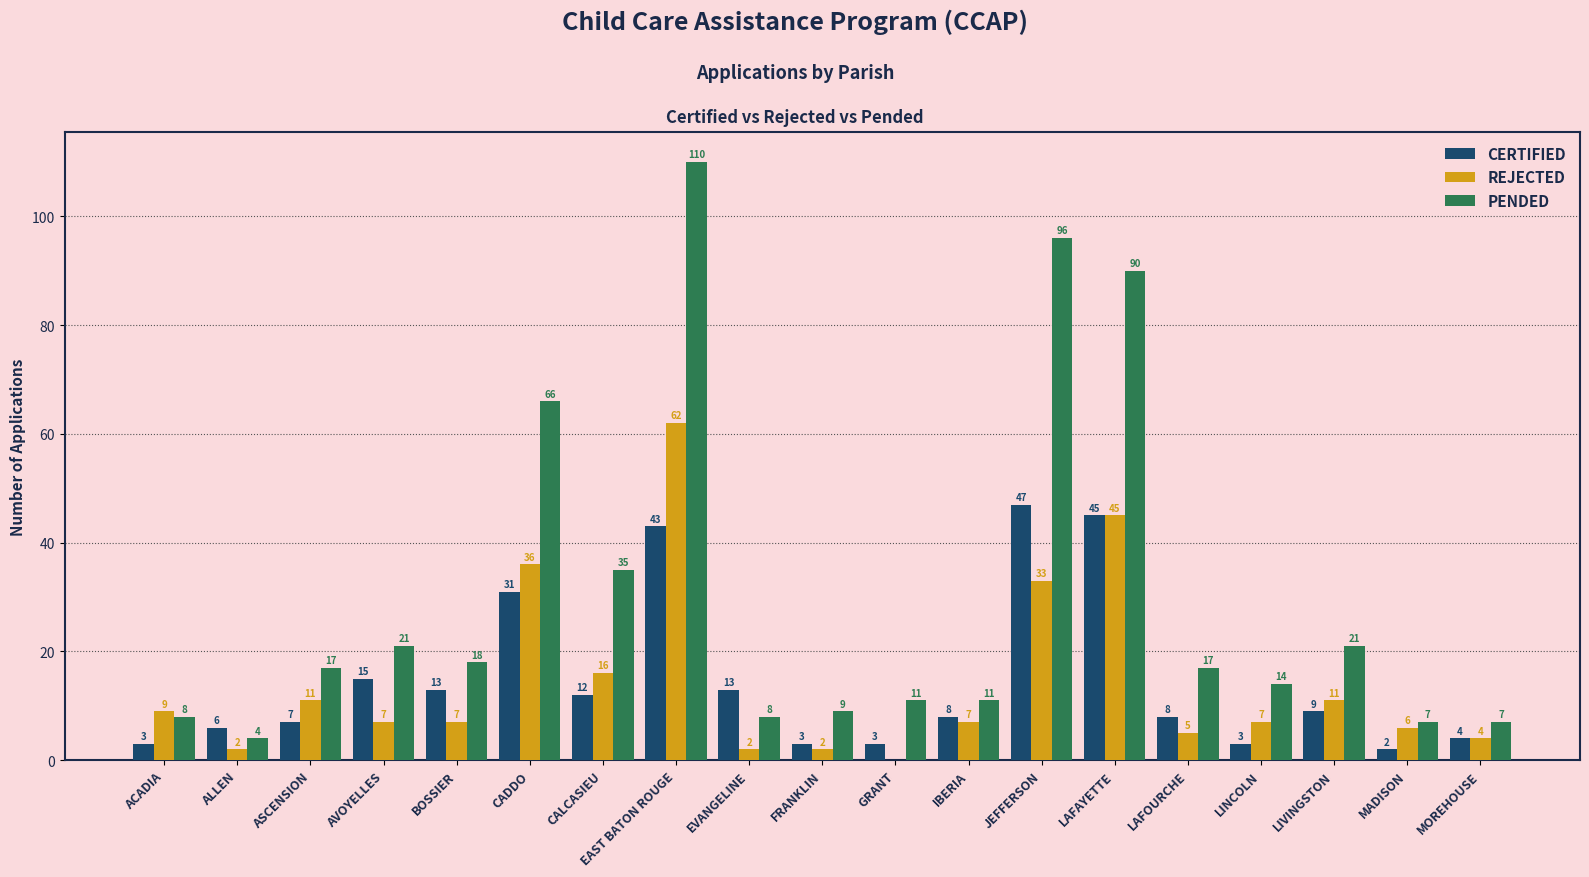

What is the greatest value displayed?

110